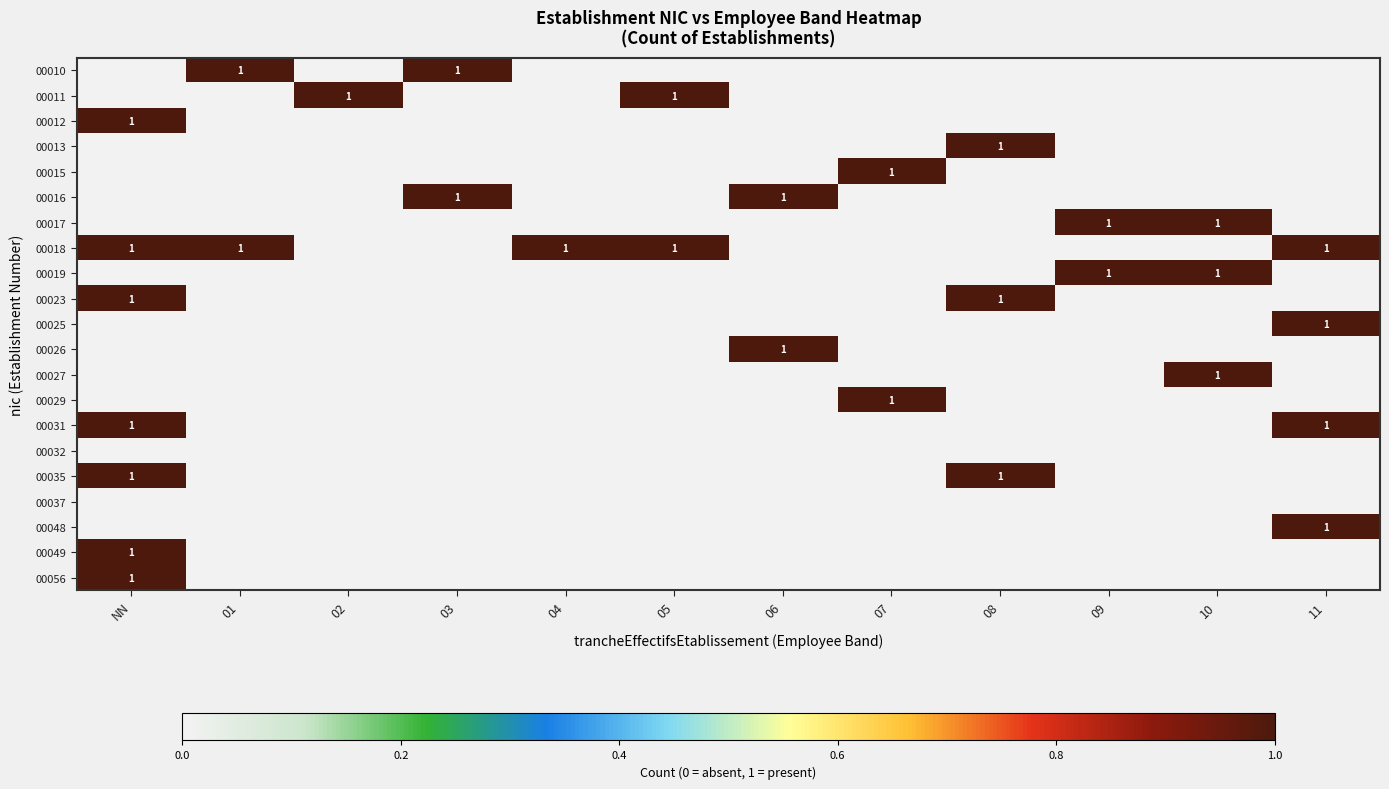

Read the 00035 value at 08.

1